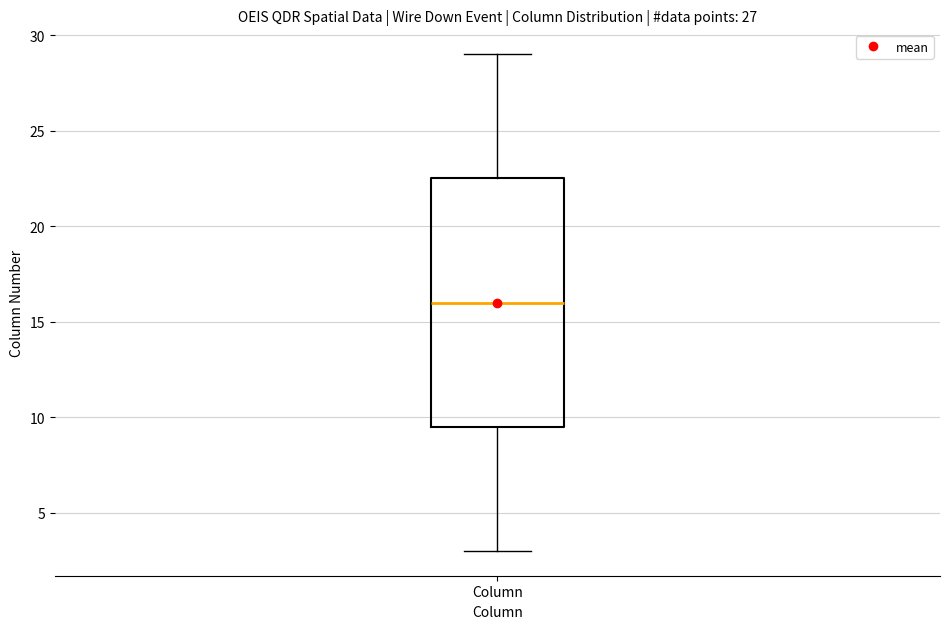

Read this box plot against the y-axis: the position of the median line, the range covered by the box, and the ends of both whiskers. The values are not printed on the chart, so give them approximately, as read against the axis.

median 16.0, box 9.5 to 22.5, whiskers 3.0 to 29.0